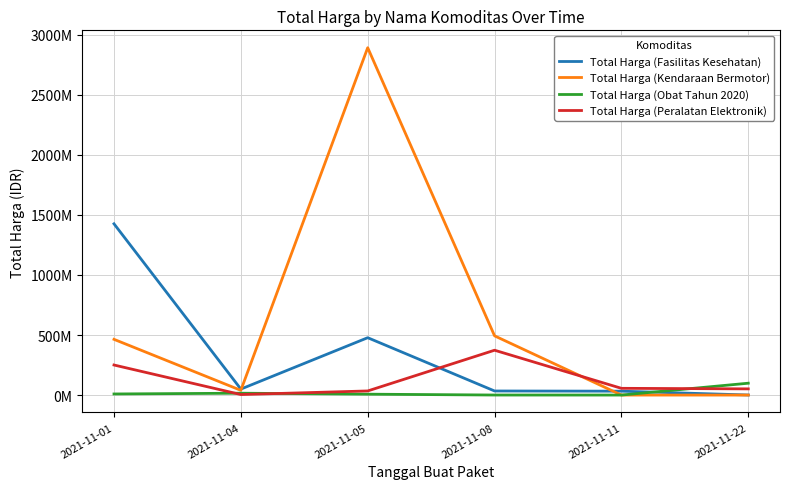

At 2021-11-08, list the series in order from largest to smallest.

Total Harga (Kendaraan Bermotor), Total Harga (Peralatan Elektronik), Total Harga (Fasilitas Kesehatan), Total Harga (Obat Tahun 2020)